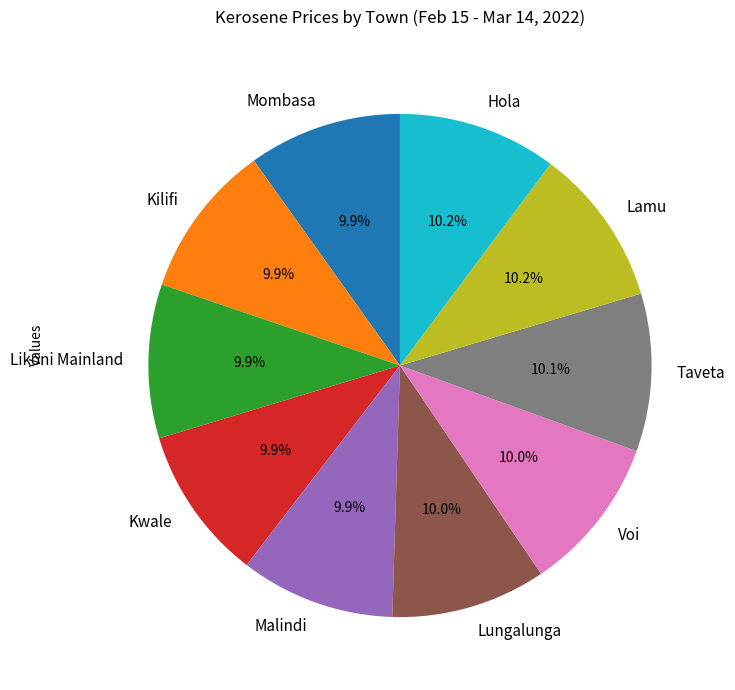

Is there a majority slice in this chart?

No